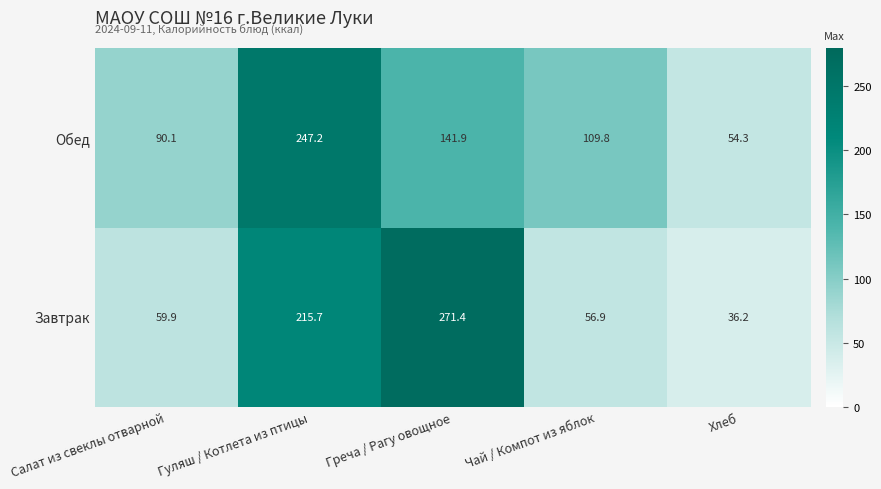

Which category has the highest value in the Обед series?

Гуляш / Котлета из птицы